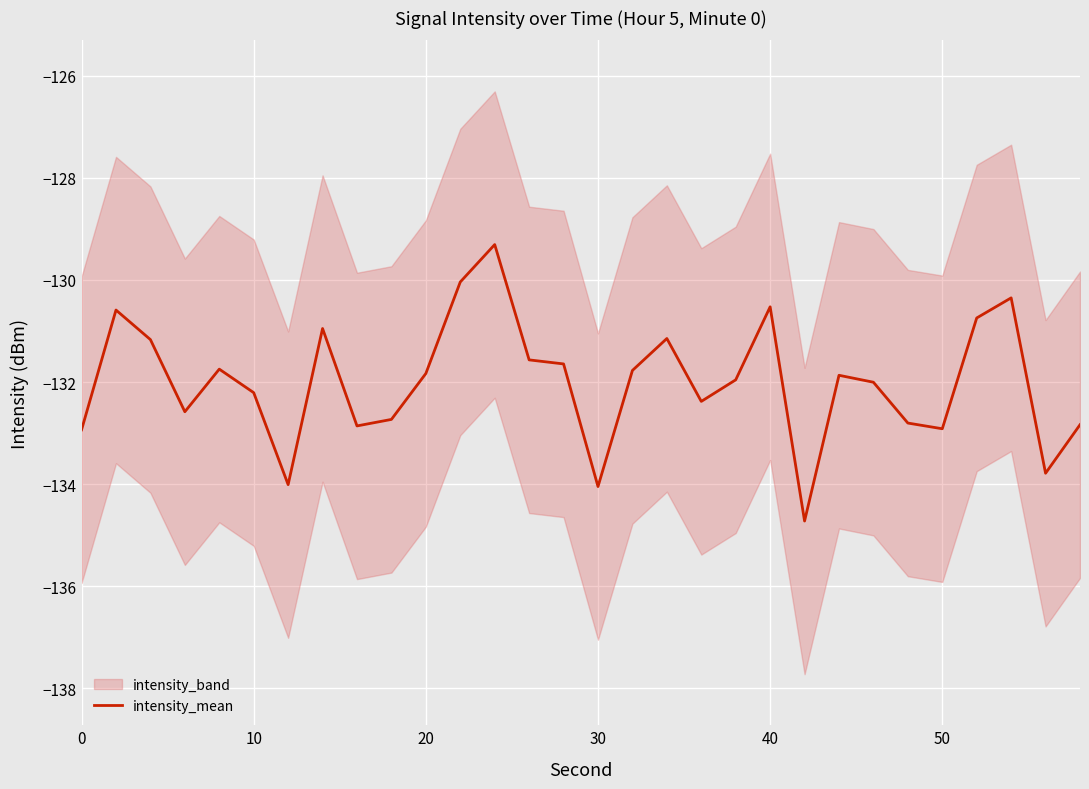

Reading right to left, list all the values displayed in this chart.

-132.8	-133.8	-130.4	-130.7	-132.9	-132.8	-132.0	-131.9	-134.7	-130.5	-132.0	-132.4	-131.1	-131.8	-134.0	-131.6	-131.6	-129.3	-130.0	-131.8	-132.7	-132.9	-131.0	-134.0	-132.2	-131.7	-132.6	-131.2	-130.6	-132.9